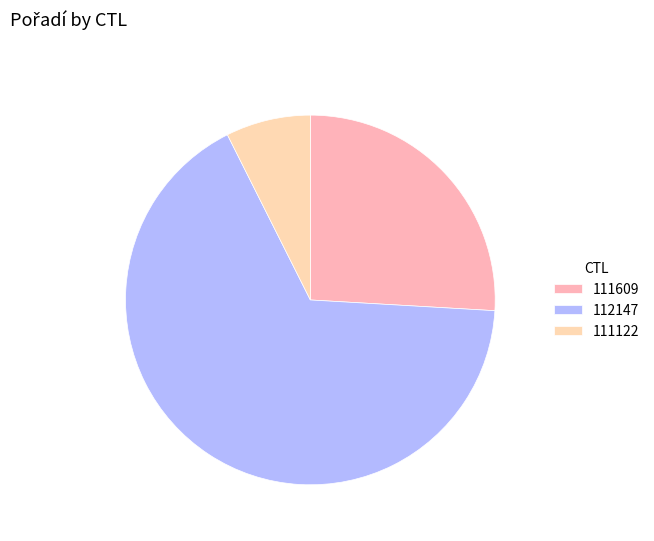

Is the sum of 112147 and 111122 greater than half?

Yes